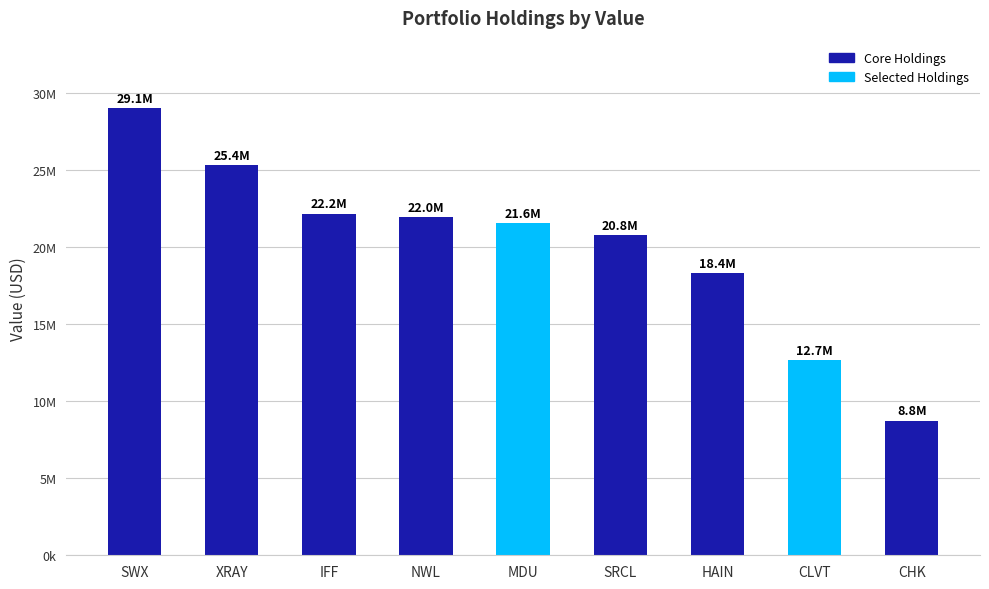

What is the label of the 9th bar from the right?

SWX